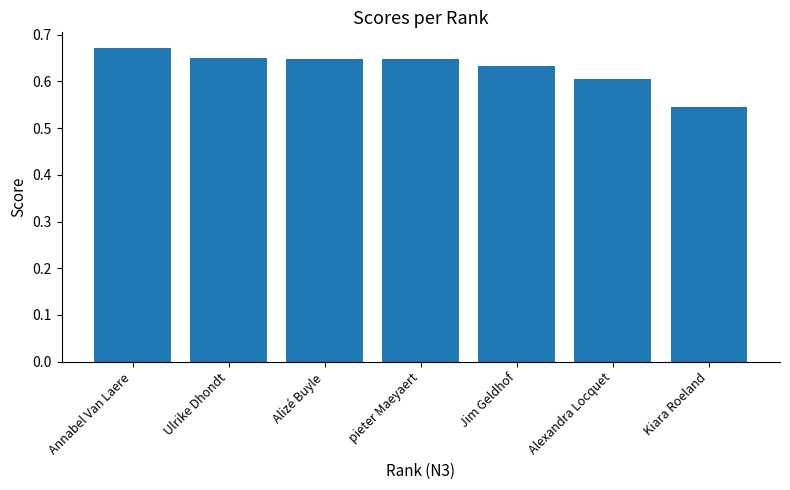

True or false: the data shows 1.0 at Annabel Van Laere.

False